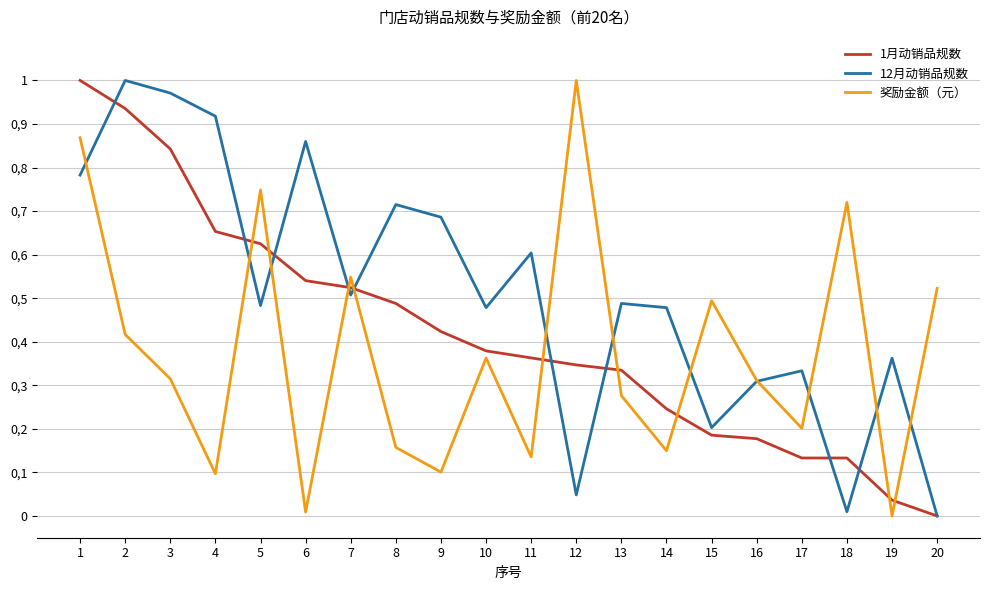

Reading left to right, extract all data points from this chart.

1月动销品规数: 1.0	0.9	0.8	0.7	0.6	0.5	0.5	0.5	0.4	0.4	0.4	0.3	0.3	0.2	0.2	0.2	0.1	0.1	0.0	0.0
12月动销品规数: 0.8	1.0	1.0	0.9	0.5	0.9	0.5	0.7	0.7	0.5	0.6	0.0	0.5	0.5	0.2	0.3	0.3	0.0	0.4	0.0
奖励金额（元）: 0.9	0.4	0.3	0.1	0.7	0.0	0.5	0.2	0.1	0.4	0.1	1.0	0.3	0.1	0.5	0.3	0.2	0.7	0.0	0.5